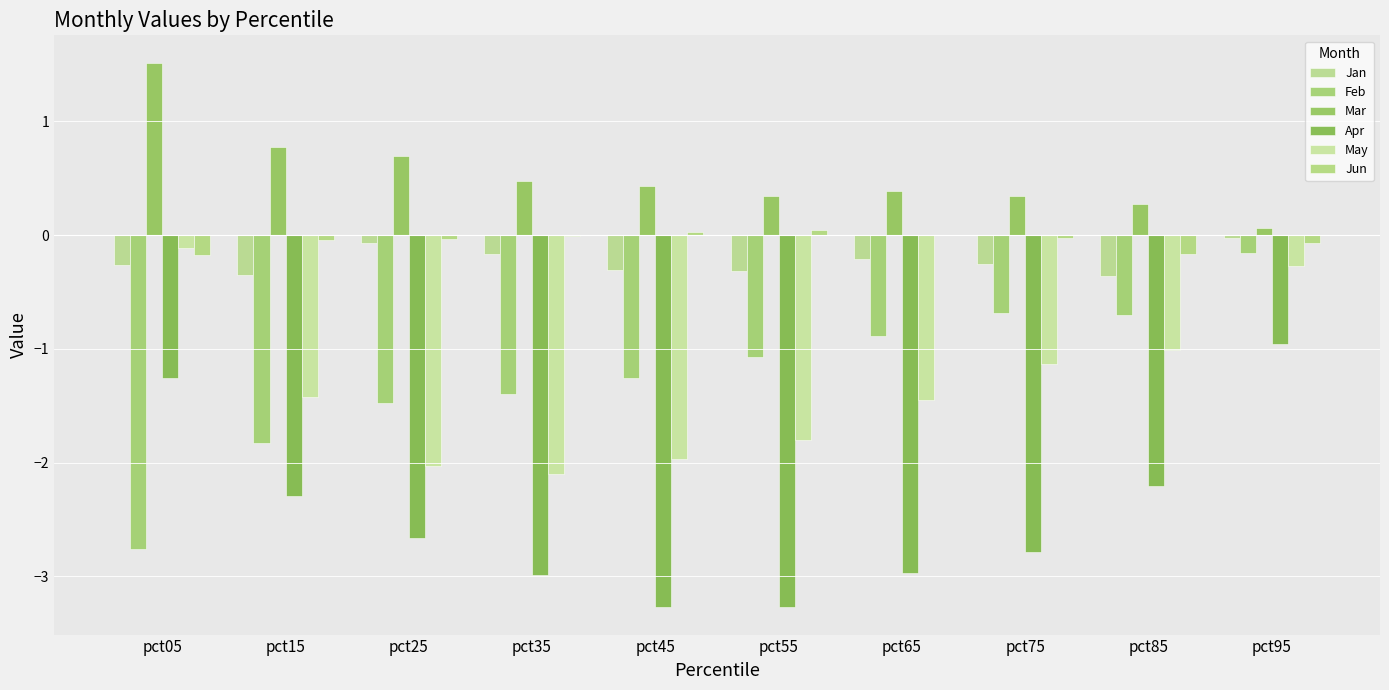

At which label is Mar closest to 0?

pct95